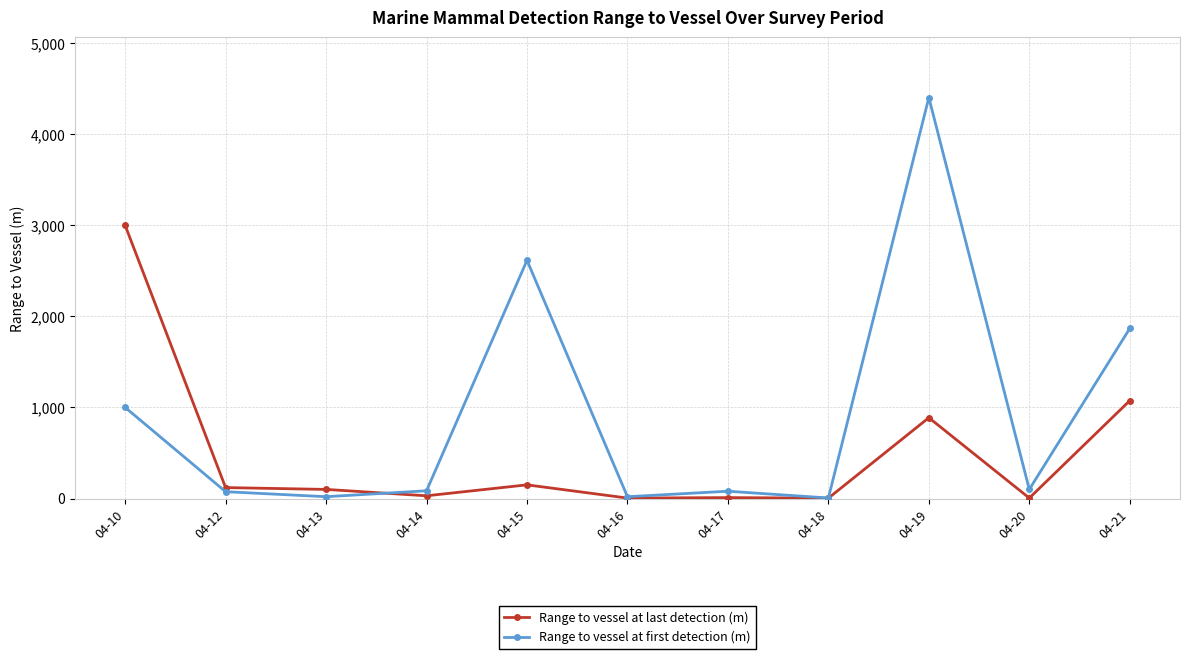

After their last crossing, which series has the higher values: Range to vessel at first detection (m) or Range to vessel at last detection (m)?

Range to vessel at first detection (m)